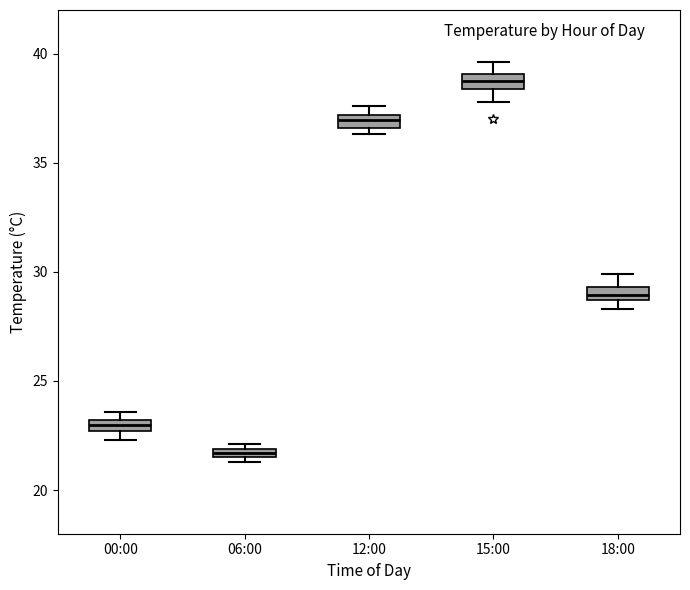

Which box's median line is the highest?

15:00